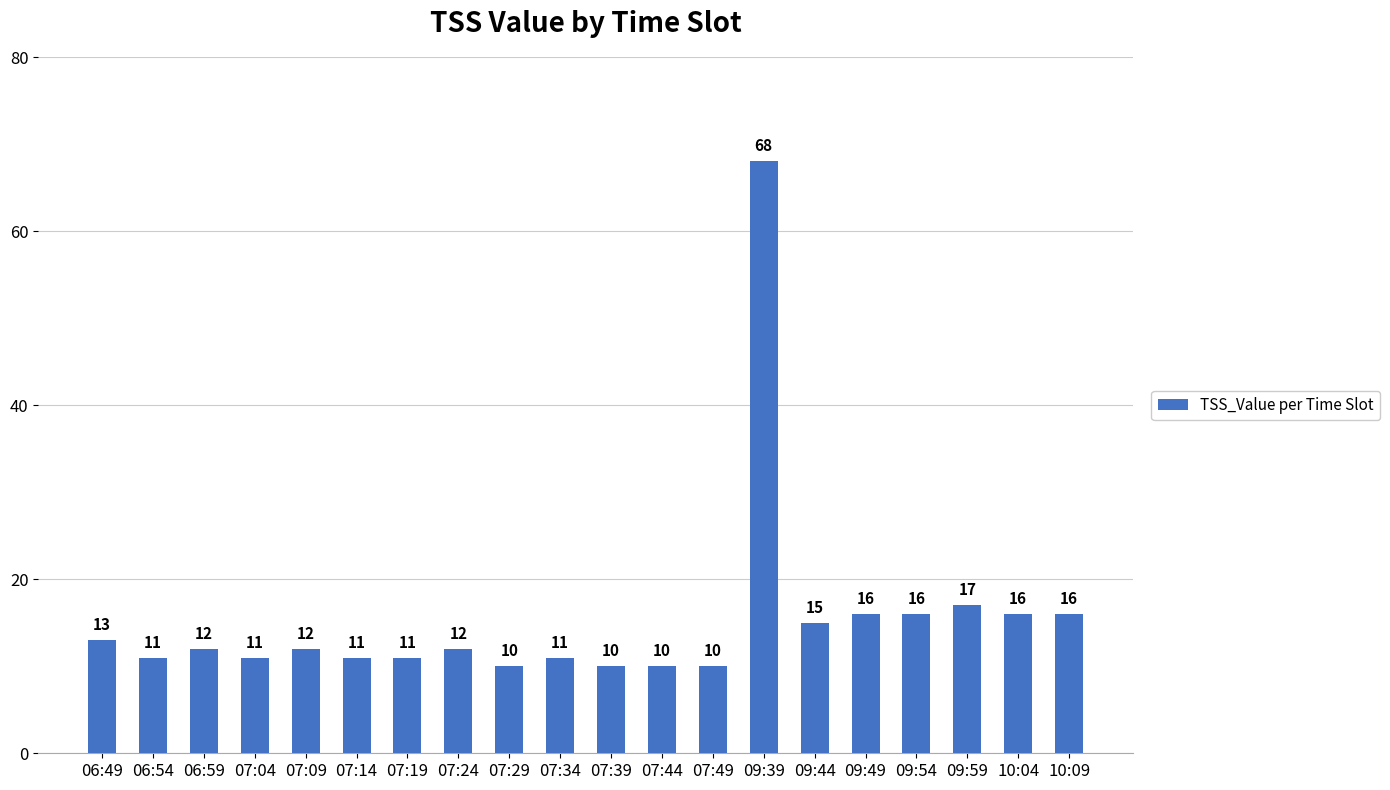

What is the ratio of the value at 09:49 to the value at 07:09?

1.3